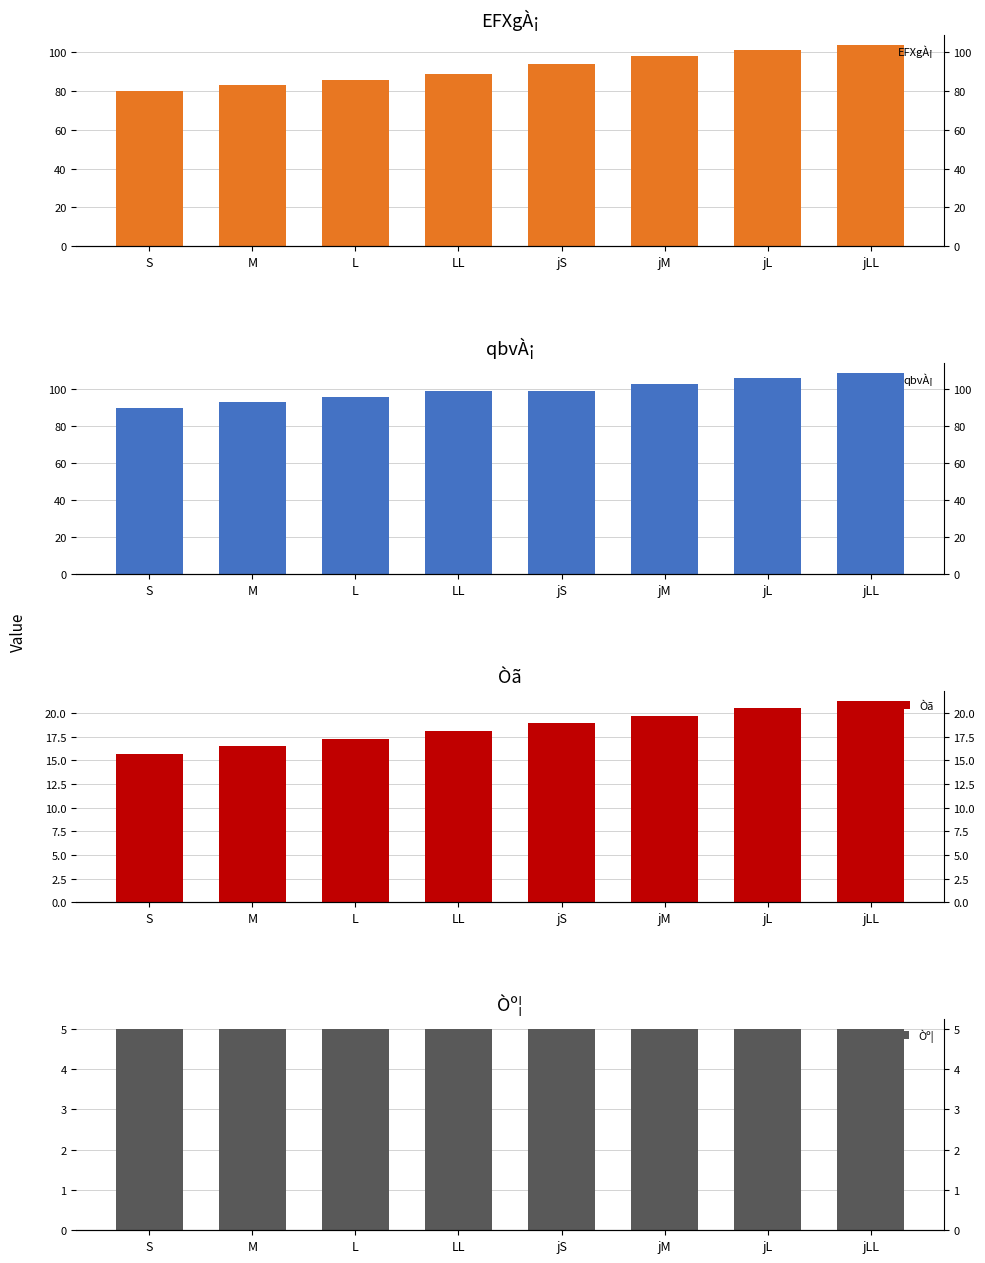

Which series has the largest range (max minus min)?

EFXgÀ¡